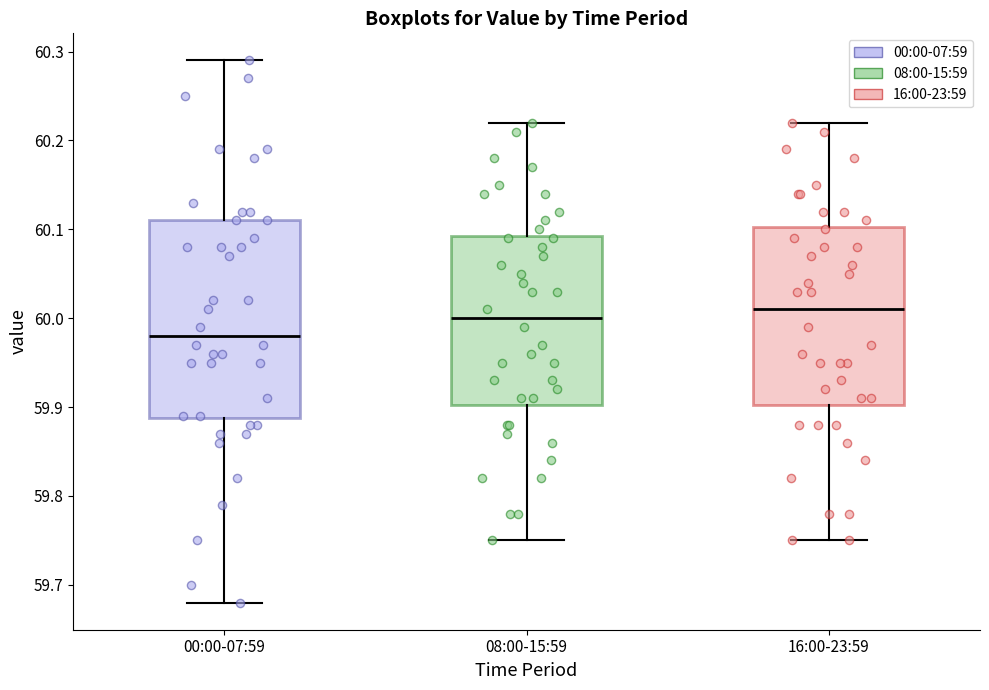

Comparing the boxes themselves (not the whiskers), which one is the tallest?

00:00-07:59